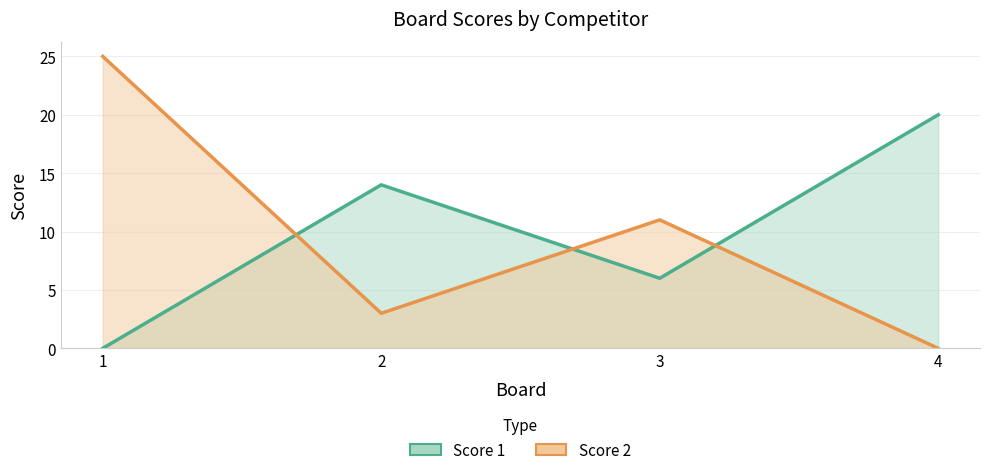

What is the value of the Score 1 point at the 2nd from the left?

14